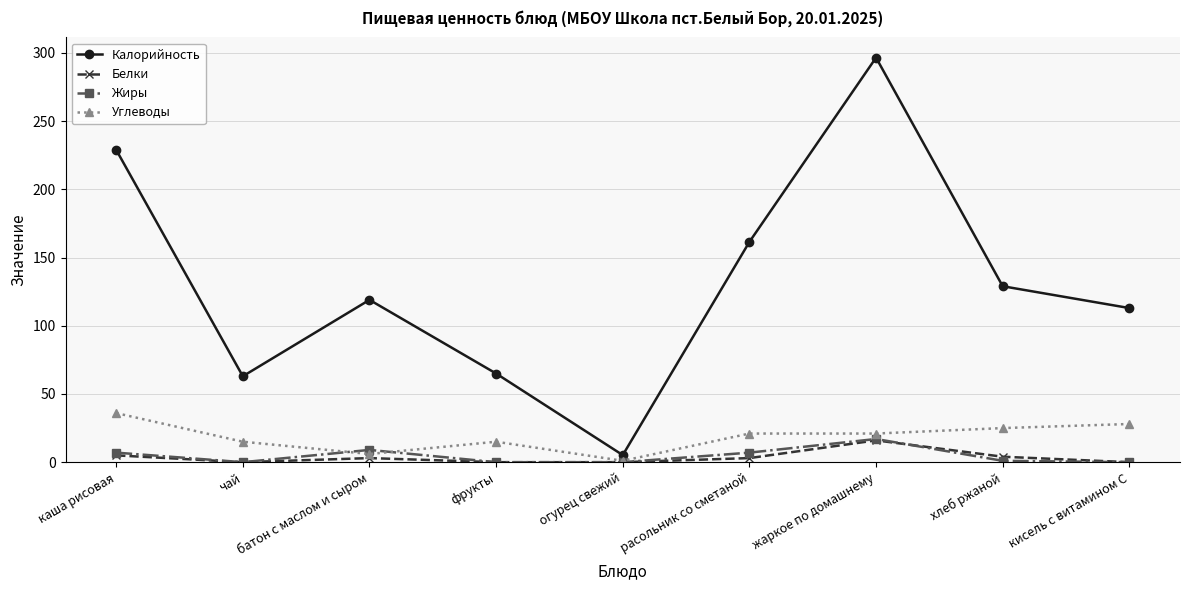

What is the difference between the Калорийность values at кисель с витамином С and расольник со сметаной?

48.5